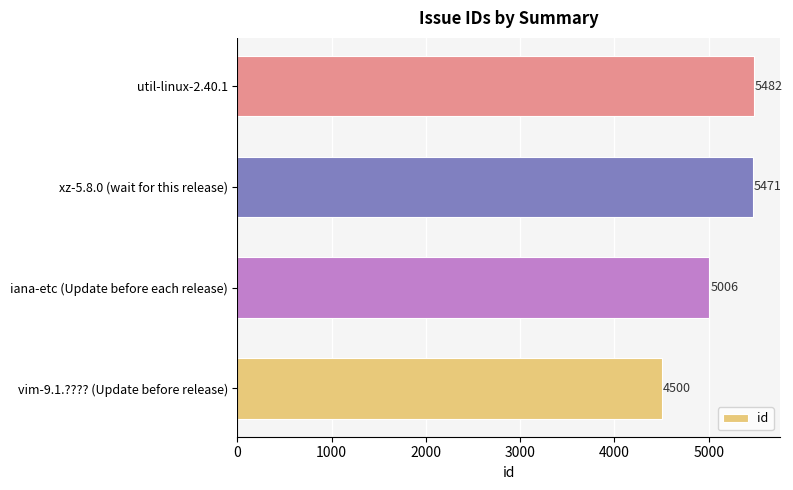

Reading top to bottom, list all the values displayed in this chart.

5482	5471	5006	4500